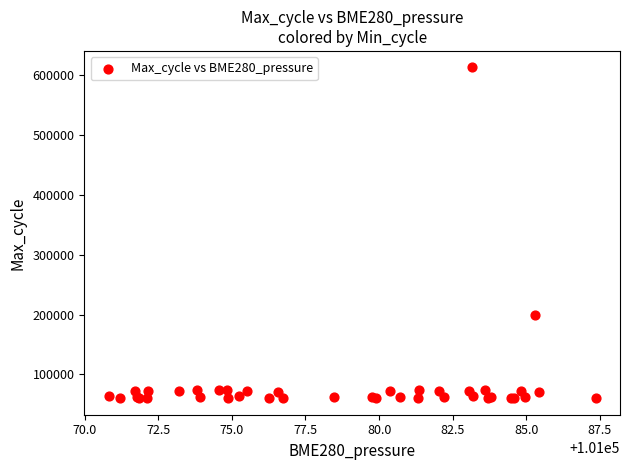

What Y value in the scatter plot is closest to 336742?

199883